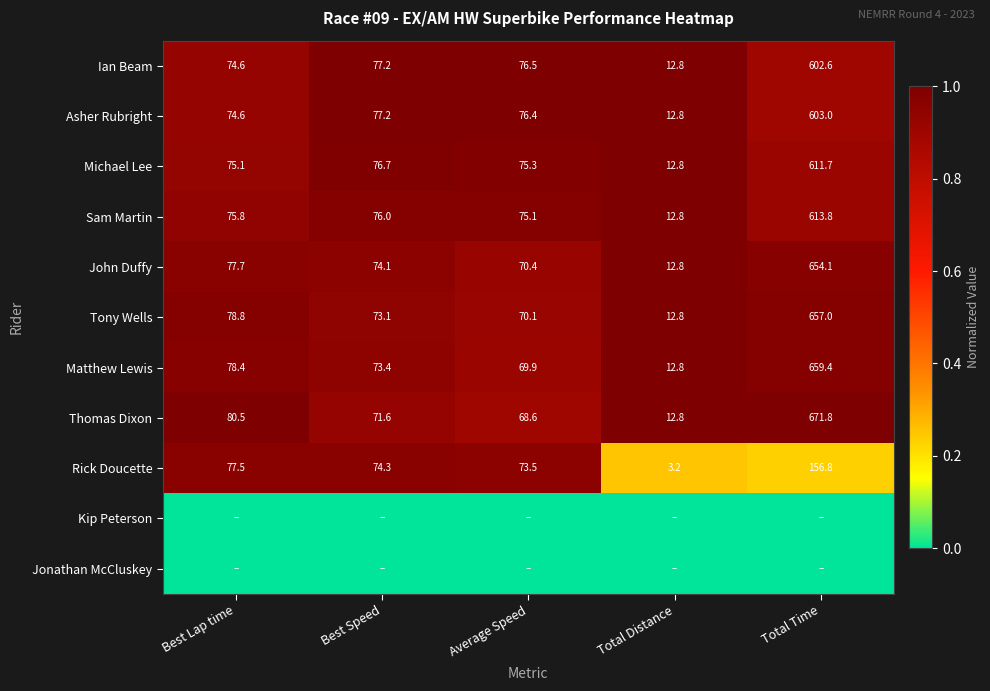

Is it true that Asher Rubright equals 7.8 at Total Distance?

False